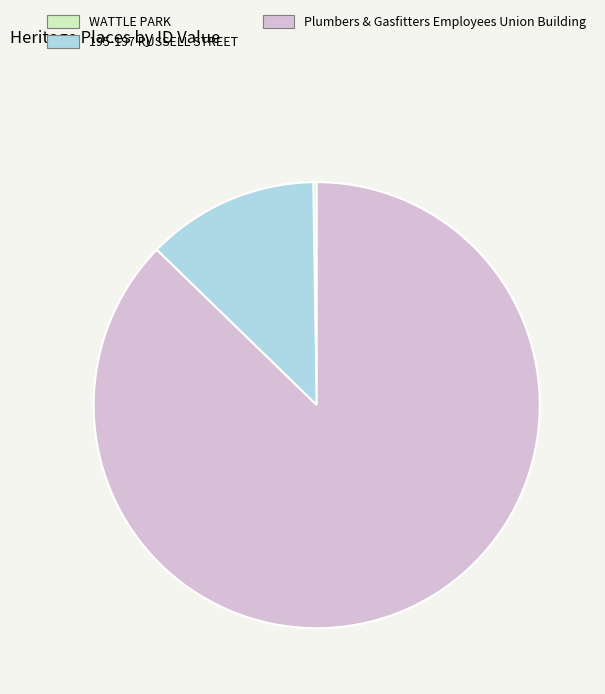

Combined, do Plumbers & Gasfitters Employees Union Building and 195-197 RUSSELL STREET account for over 50%?

Yes